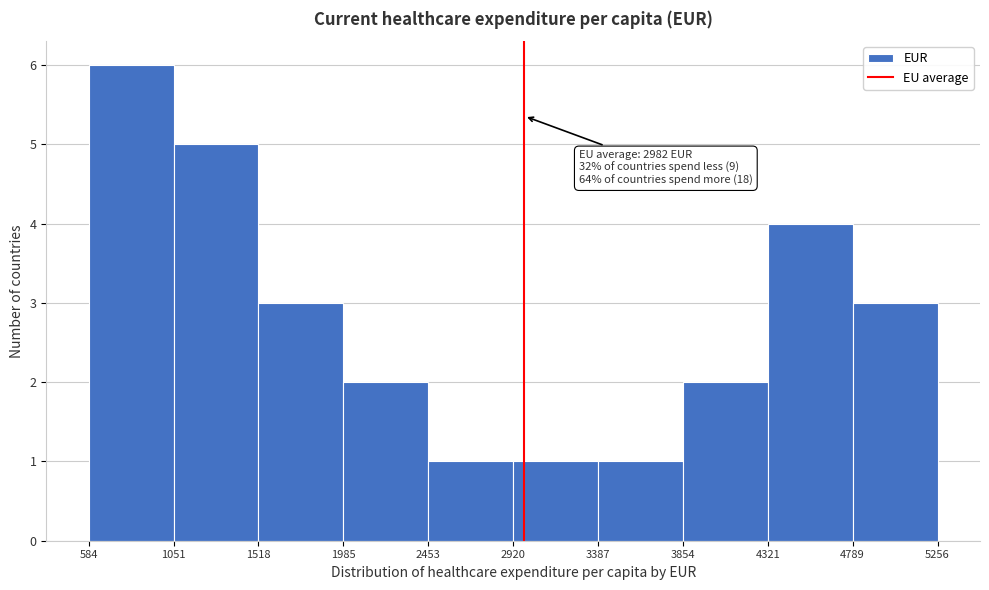

Which range on the x-axis has the tallest bar?

584 to 1051